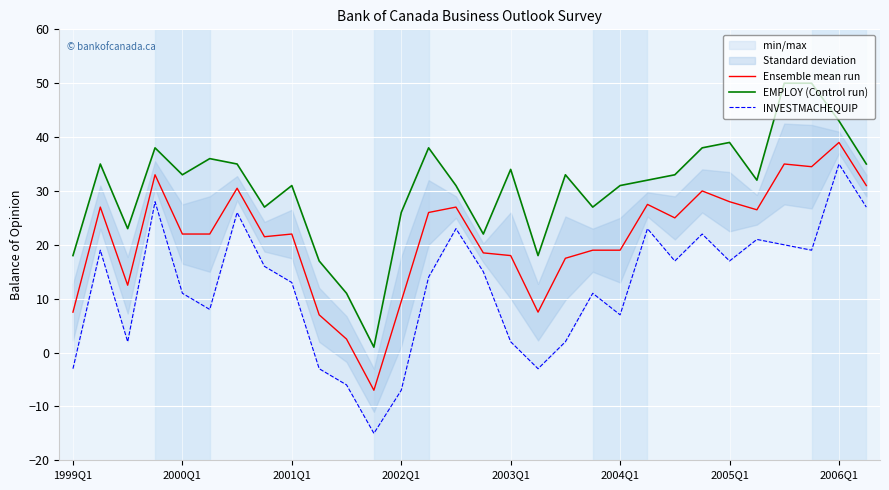

What is the highest value of the Ensemble mean run series?

39.0